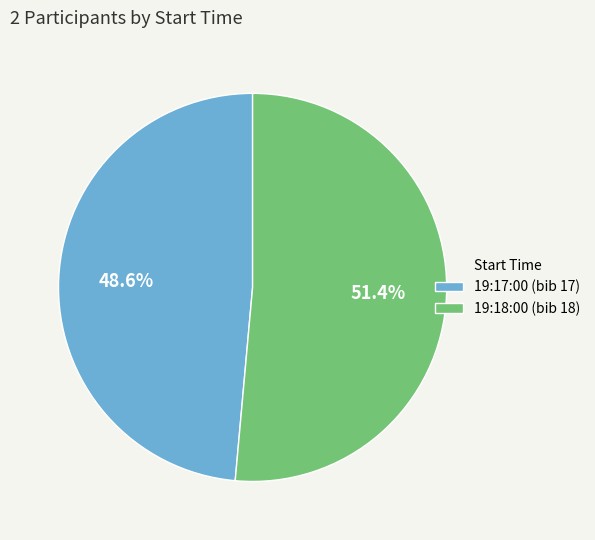

How many slices are in this pie chart?

2